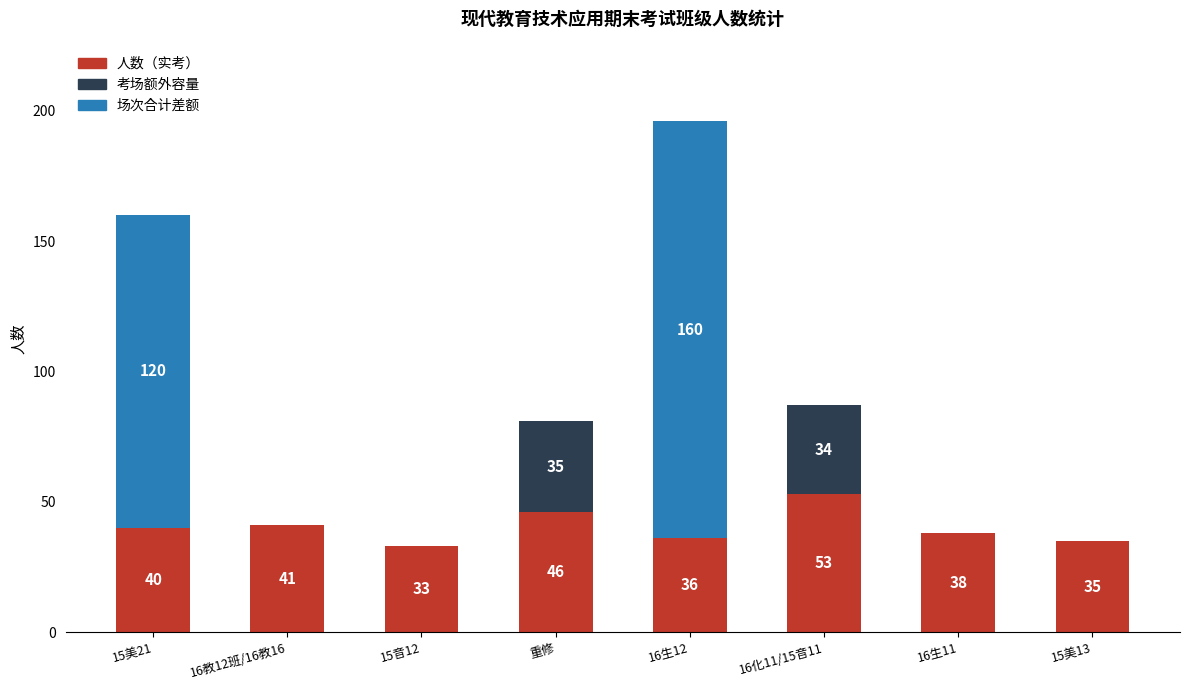

The 人数（实考） series shows 36 at 16生12. True or false?

True